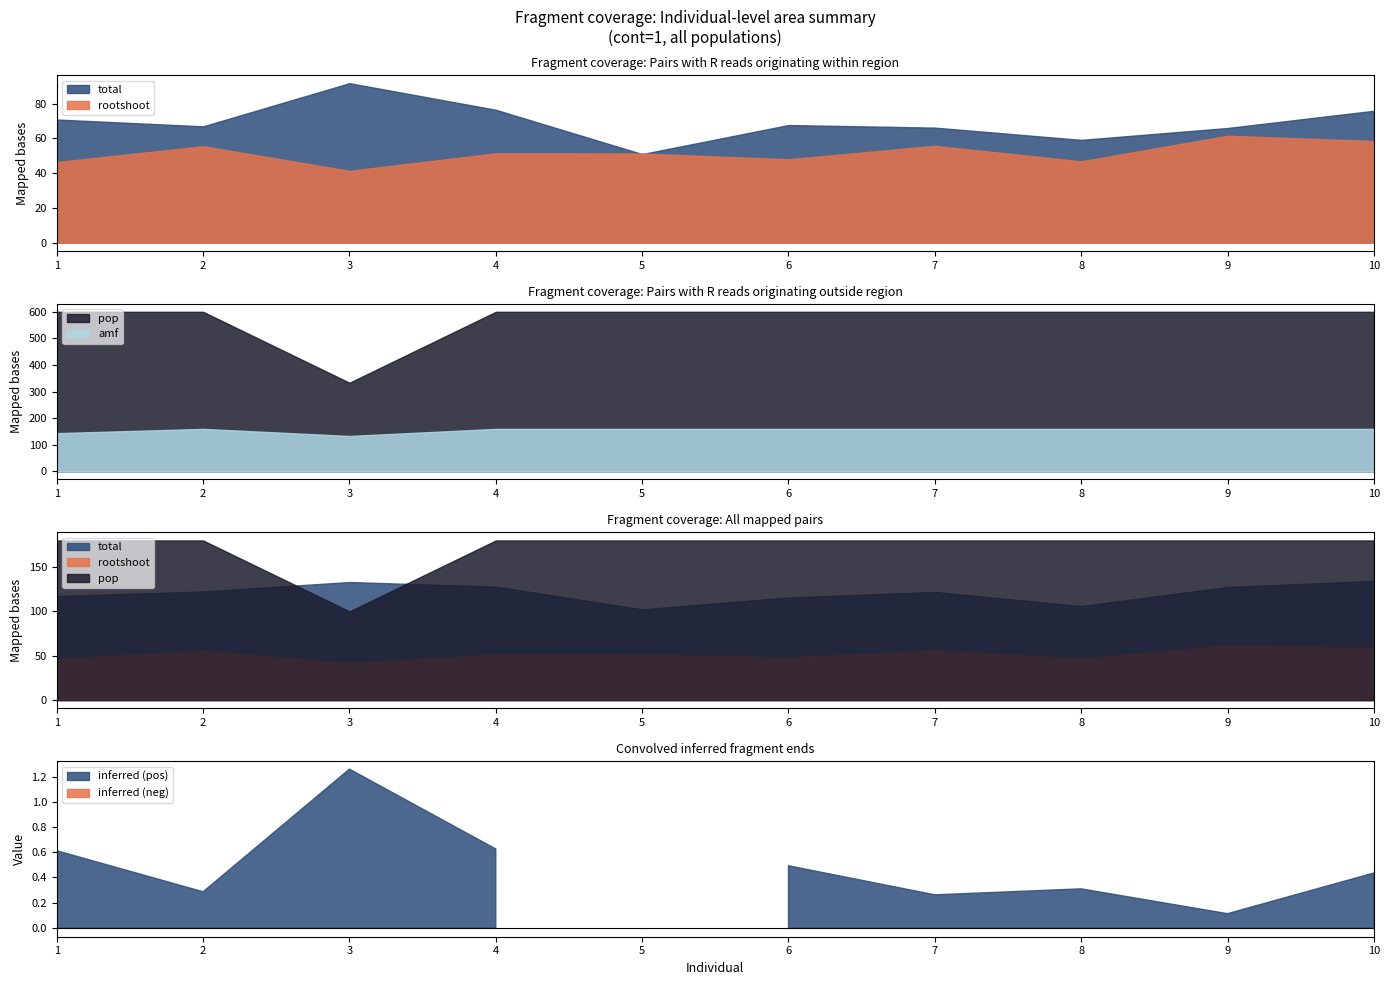

True or false: pop and indiv intersect in this chart.

False